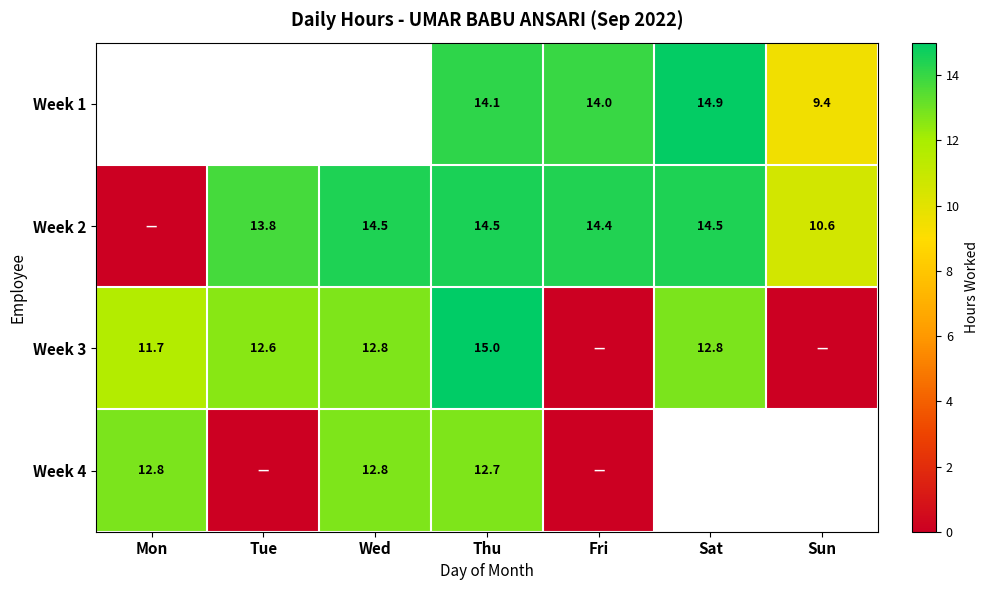

What is the maximum value shown in the chart?

15.0